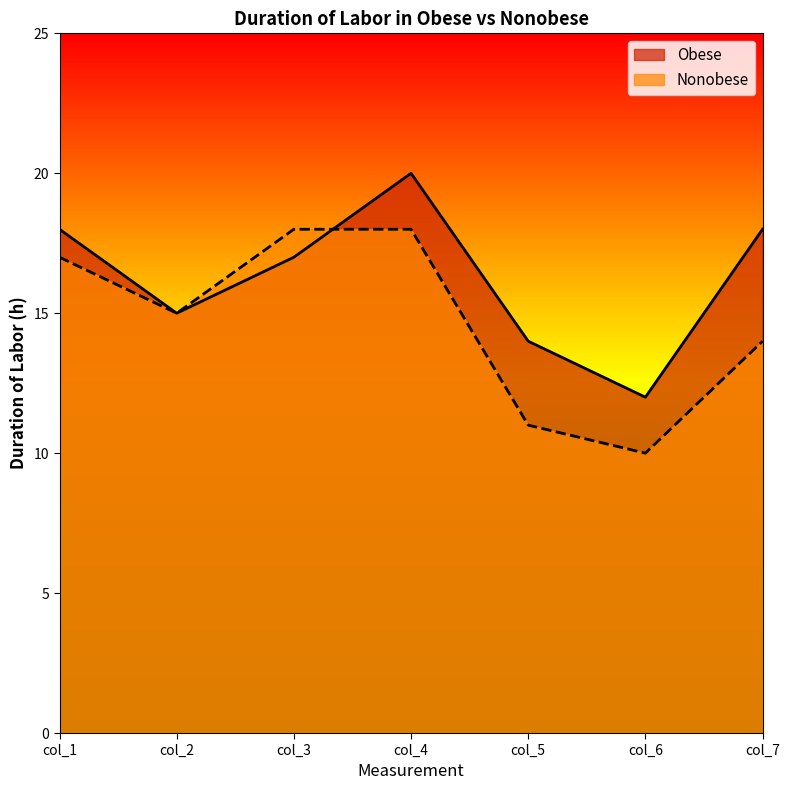

Rank the series by their average value, from lowest to highest.

Nonobese, Obese